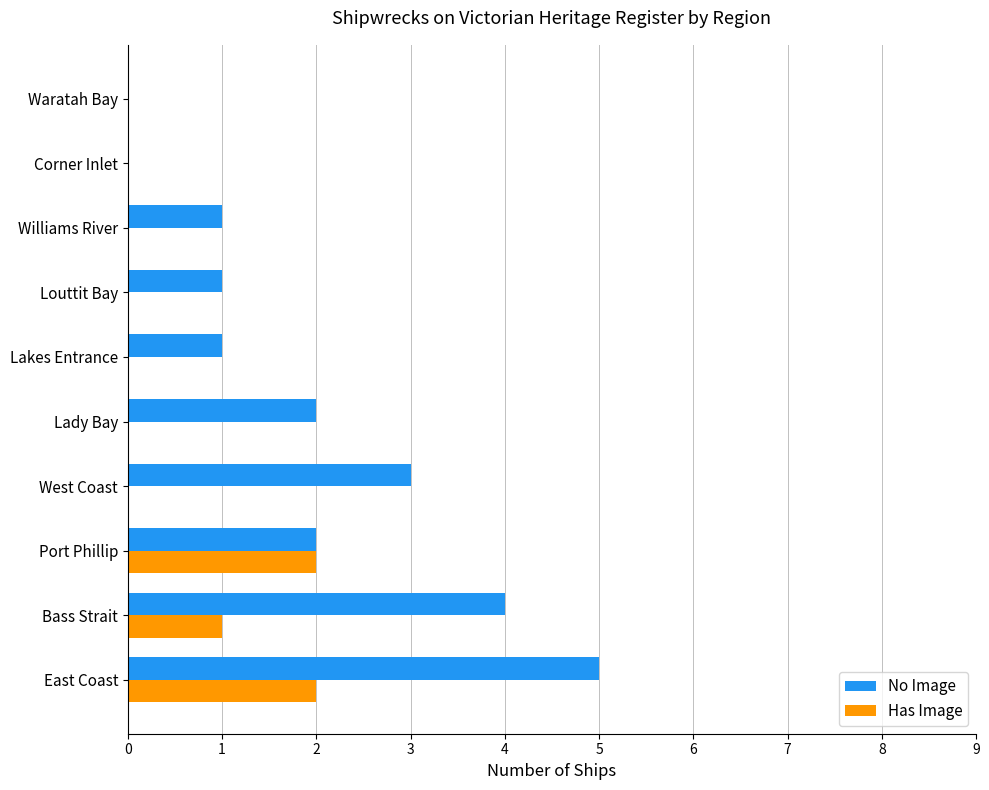

What is the sum of the No Image values at Port Phillip and Bass Strait?

6